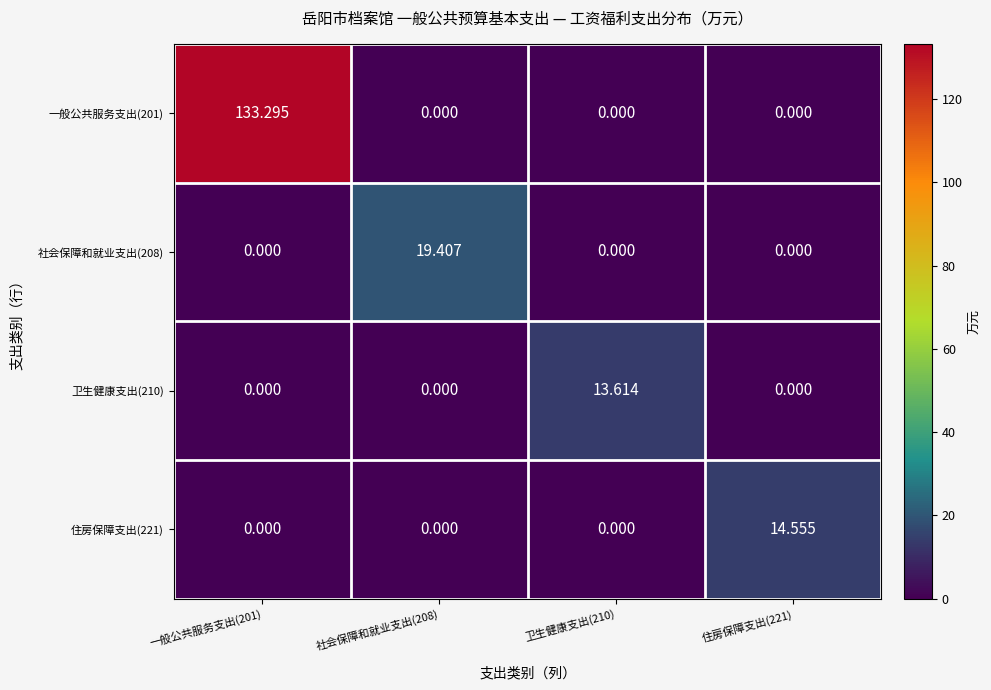

Reading left to right, transcribe all the data shown in this chart.

一般公共服务支出(201): 一般公共服务支出(201)=133.3	社会保障和就业支出(208)=0.0	卫生健康支出(210)=0.0	住房保障支出(221)=0.0
社会保障和就业支出(208): 一般公共服务支出(201)=0.0	社会保障和就业支出(208)=19.4	卫生健康支出(210)=0.0	住房保障支出(221)=0.0
卫生健康支出(210): 一般公共服务支出(201)=0.0	社会保障和就业支出(208)=0.0	卫生健康支出(210)=13.6	住房保障支出(221)=0.0
住房保障支出(221): 一般公共服务支出(201)=0.0	社会保障和就业支出(208)=0.0	卫生健康支出(210)=0.0	住房保障支出(221)=14.6